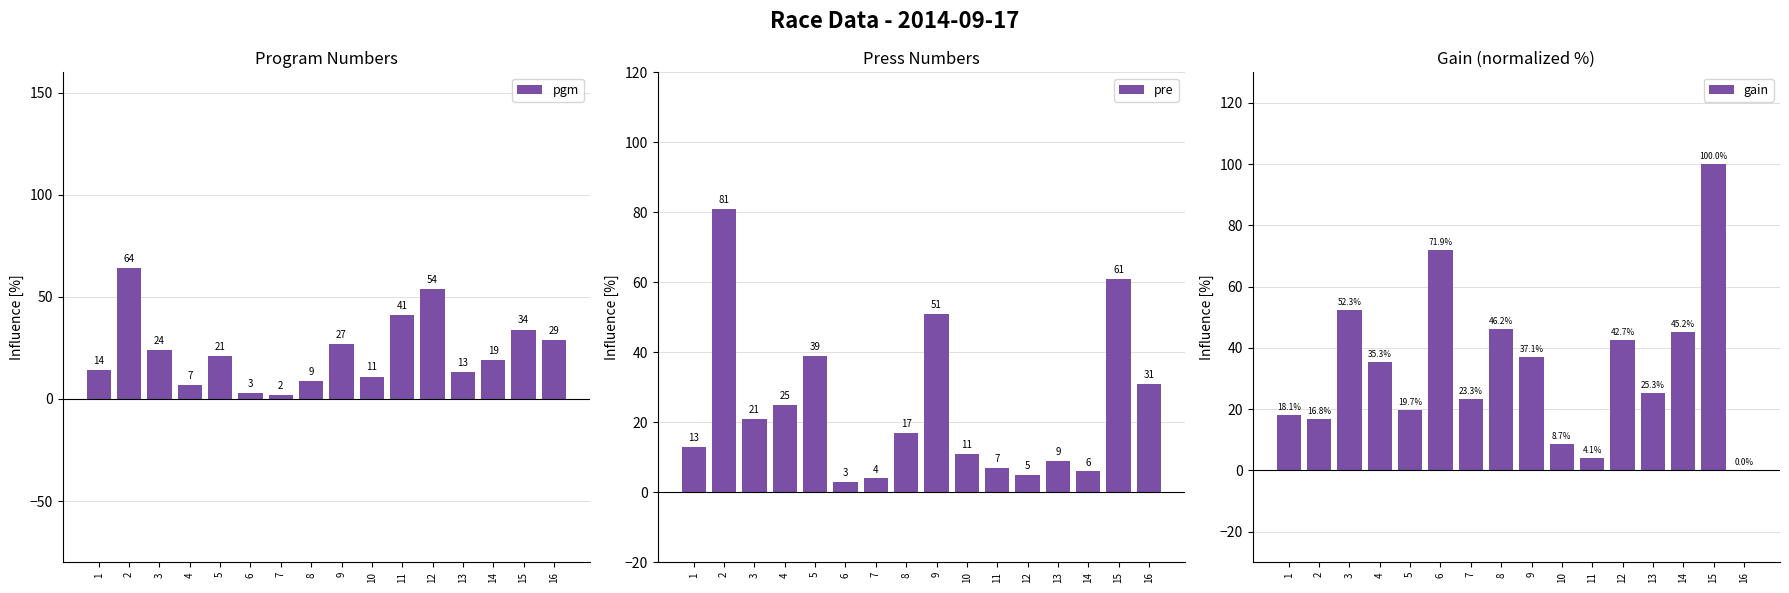

What is the sum of all gain values?

546.8